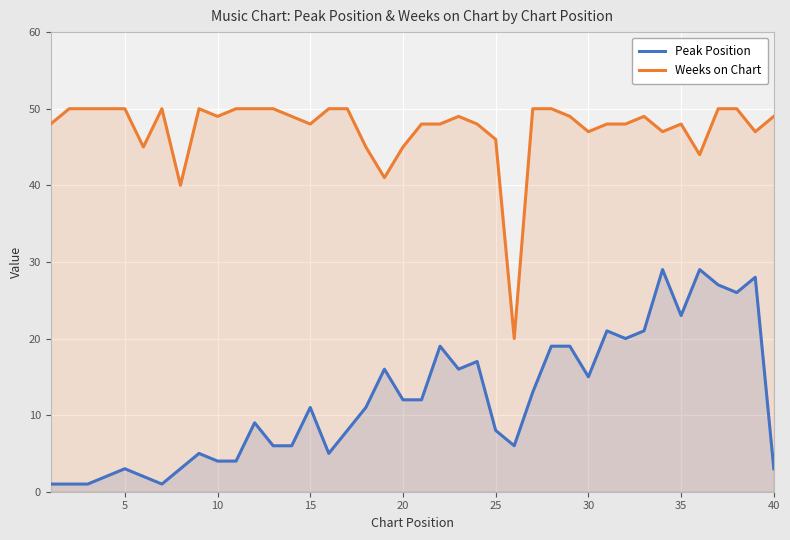

True or false: Weeks on Chart and Peak Position intersect in this chart.

False